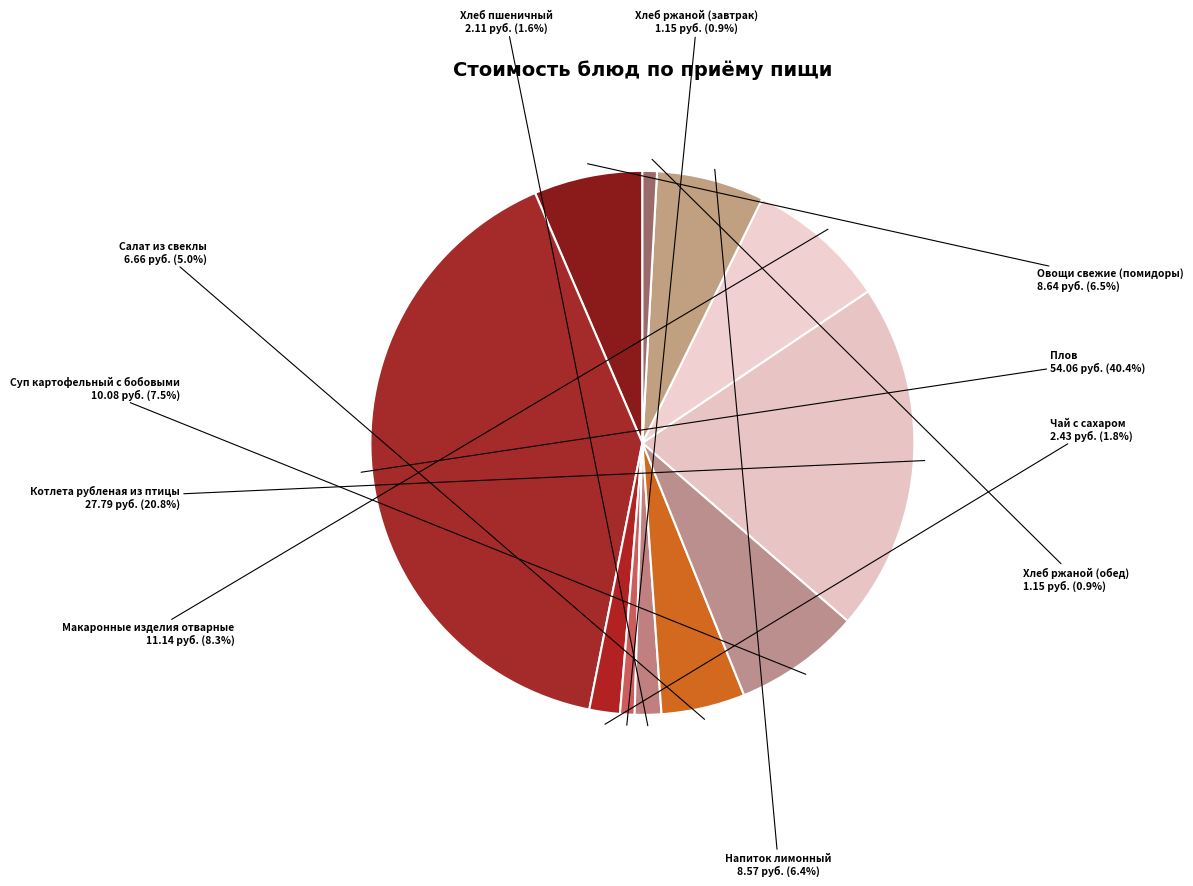

How many slices are in this pie chart?

11